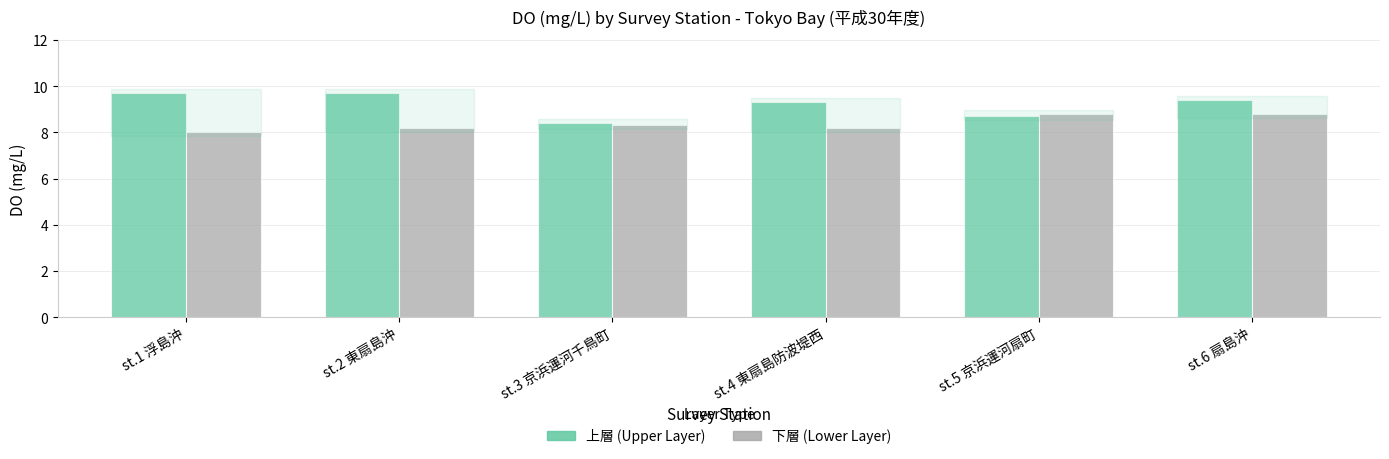

Reading left to right, what are all the values shown in this chart?

上層 (Upper Layer): 9.7	9.7	8.4	9.3	8.7	9.4
下層 (Lower Layer): 8.0	8.2	8.3	8.2	8.8	8.8